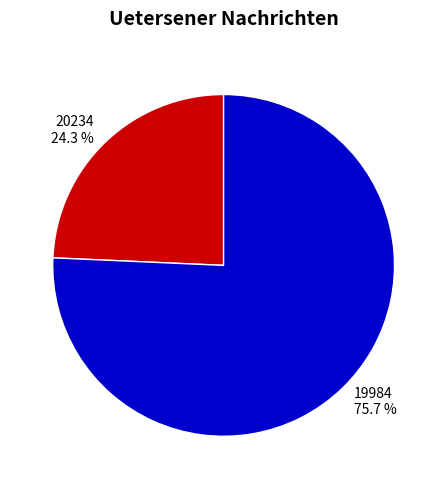

Is there a majority slice in this chart?

Yes